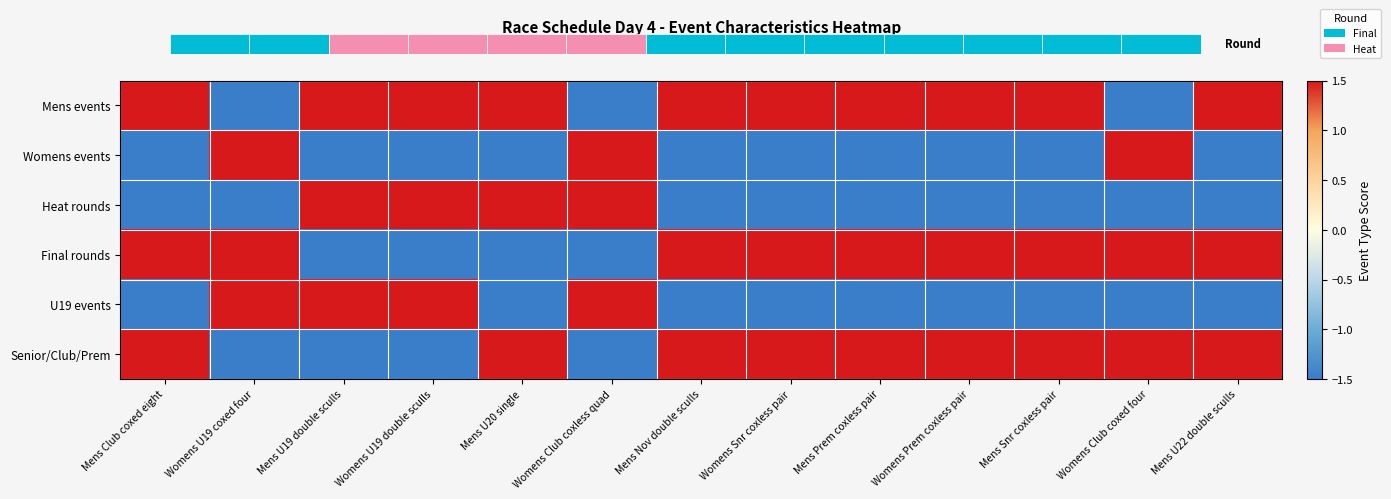

How many series are shown in this chart?

6